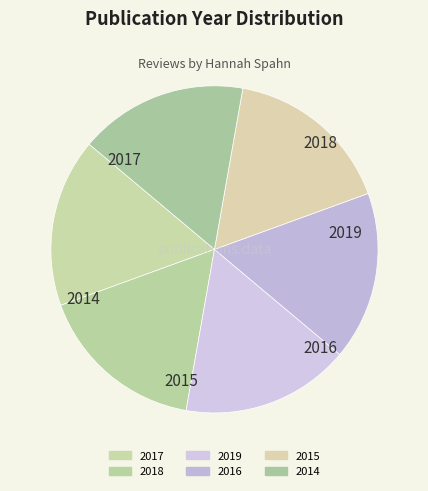

Count the number of slices in the pie.

6